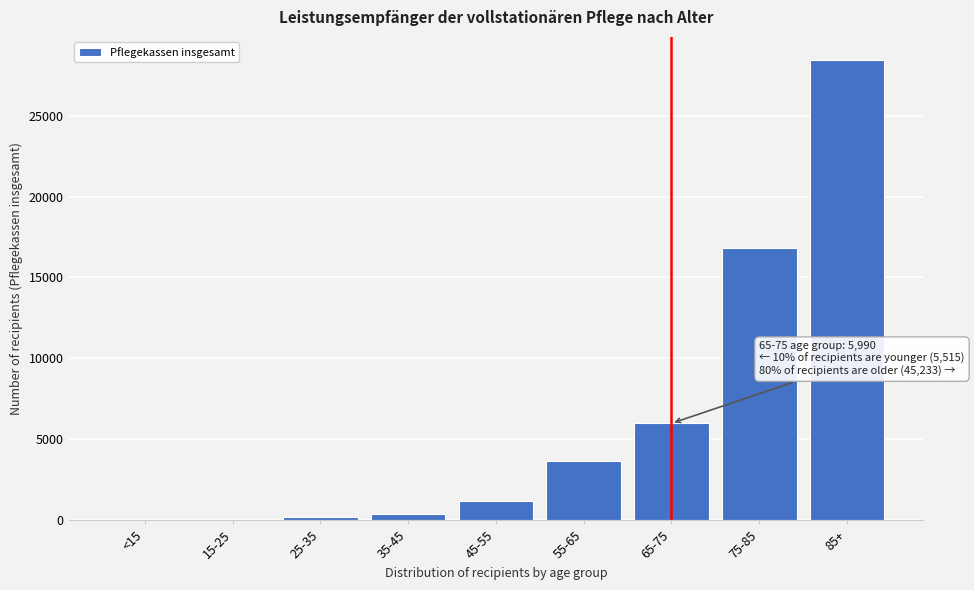

The value at 85+ is 28437. True or false?

True